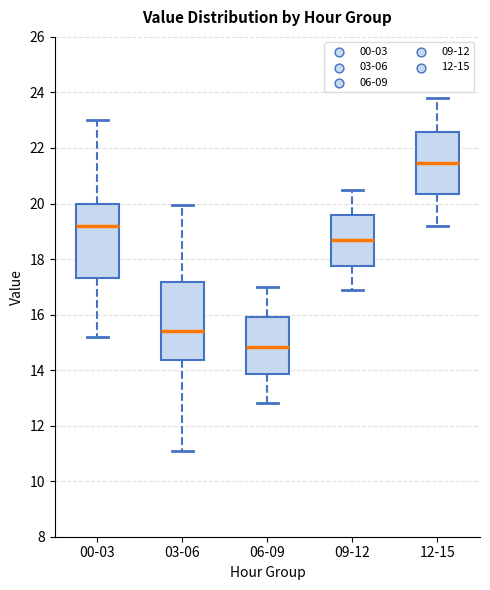

Reading left to right, transcribe this box plot: for each box, give where its median line is, the range the box spans, and where its two whiskers end, as read against the y-axis. The values are not printed on the chart, so give them approximately, as read against the axis.

00-03: median 19.2, box 17.4 to 20.0, whiskers 15.2 to 23.0
03-06: median 15.4, box 14.4 to 17.2, whiskers 11.2 to 20.0
06-09: median 14.8, box 13.8 to 16.0, whiskers 12.8 to 17.0
09-12: median 18.8, box 17.8 to 19.6, whiskers 17.0 to 20.6
12-15: median 21.4, box 20.4 to 22.6, whiskers 19.2 to 23.8